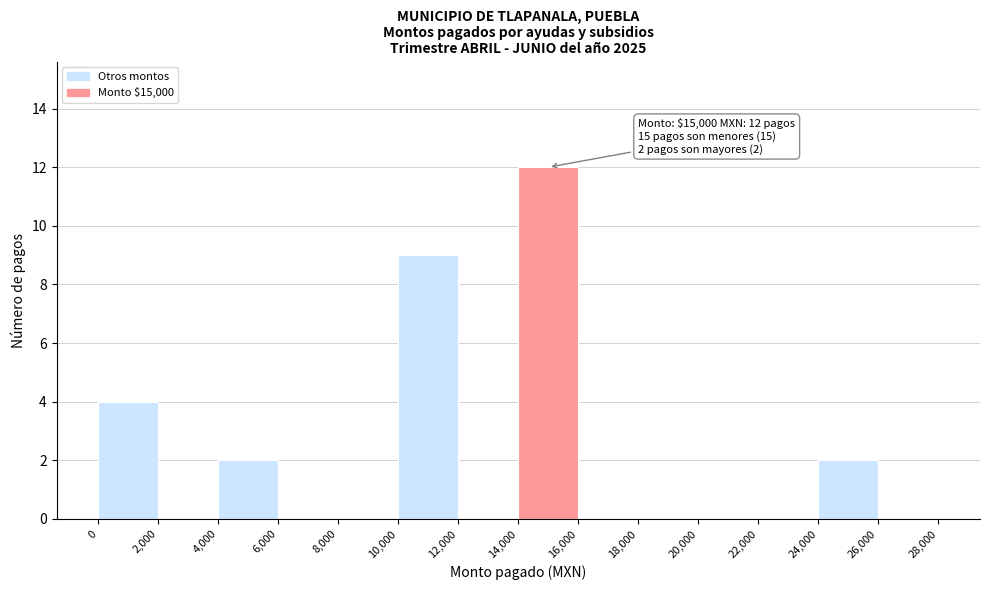

Which range on the x-axis has the tallest bar?

14,000 to 16,000